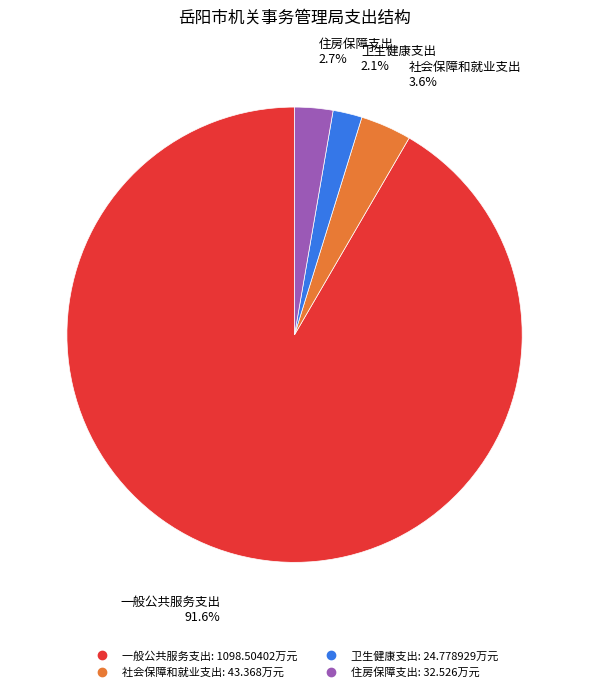

What percentage do 一般公共服务支出 and 住房保障支出 together represent?

94.3%